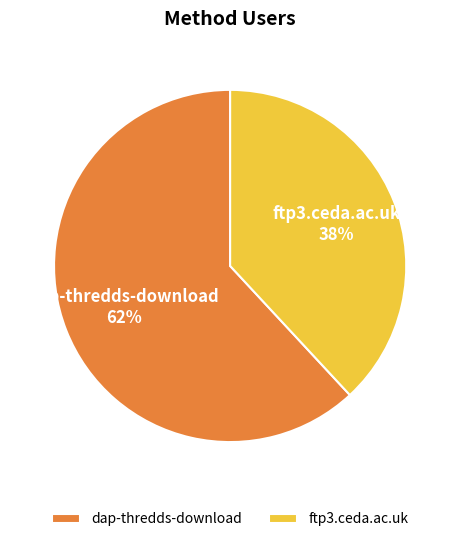

Does dap-thredds-download represent more than half of the total?

Yes